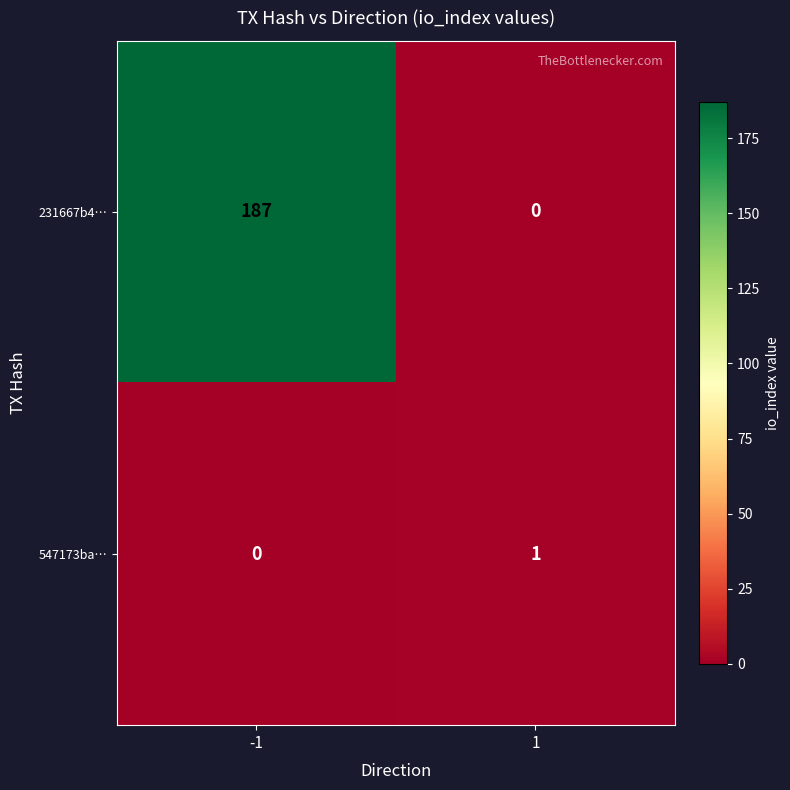

Reading left to right, what are all the values shown in this chart?

231667b4…: 187	0
547173ba…: 0	1